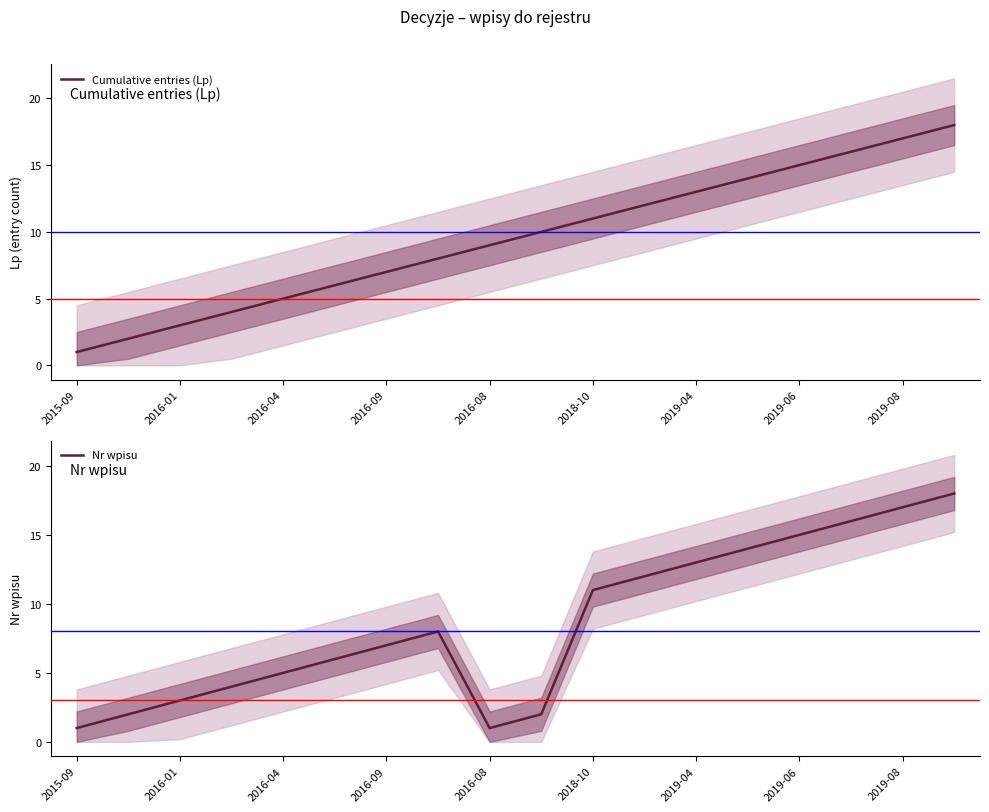

The value of Cumulative entries (Lp) at 2019-08 is 17. True or false?

True